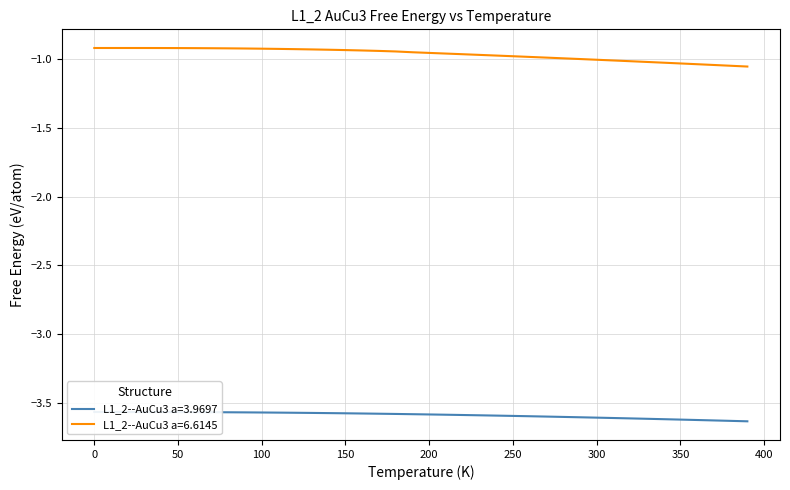

List the series in order of their peak value, highest first.

L1_2--AuCu3 a=6.6145, L1_2--AuCu3 a=3.9697